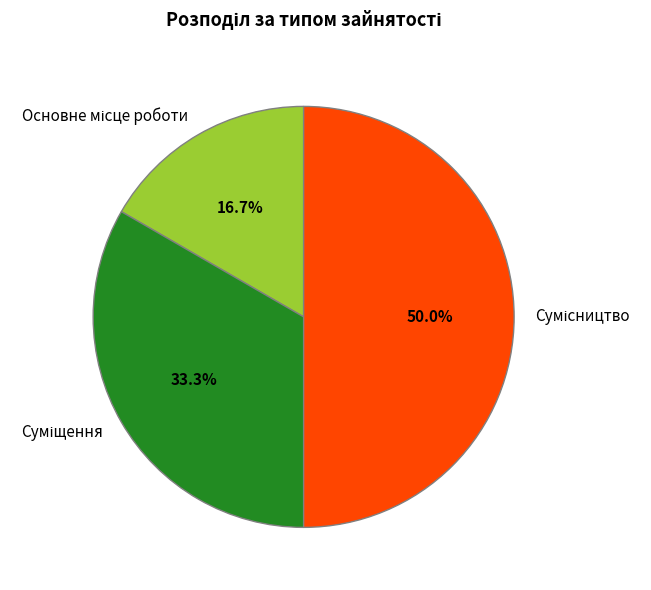

What is the largest slice in the pie chart?

Сумісництво